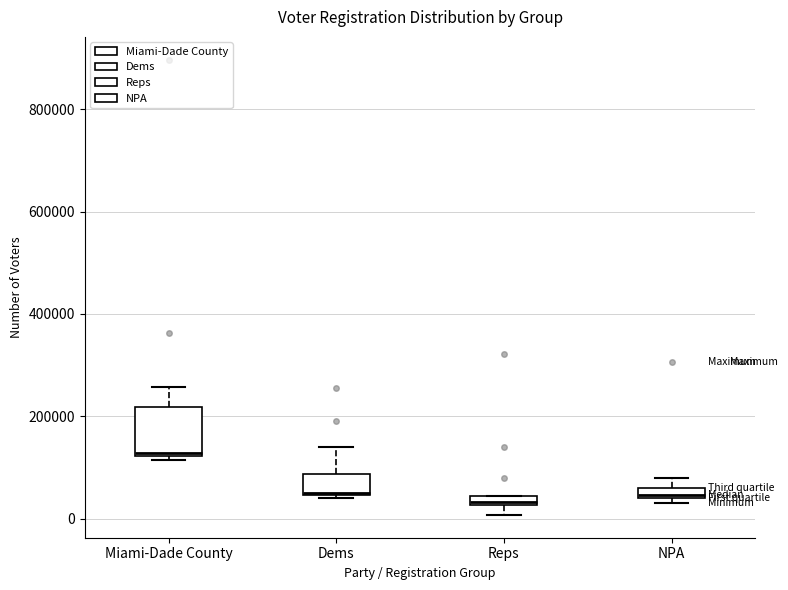

Where is the upper edge of the box for Reps on the y-axis? The values are not printed on the chart, so give them approximately, as read against the axis.

40000